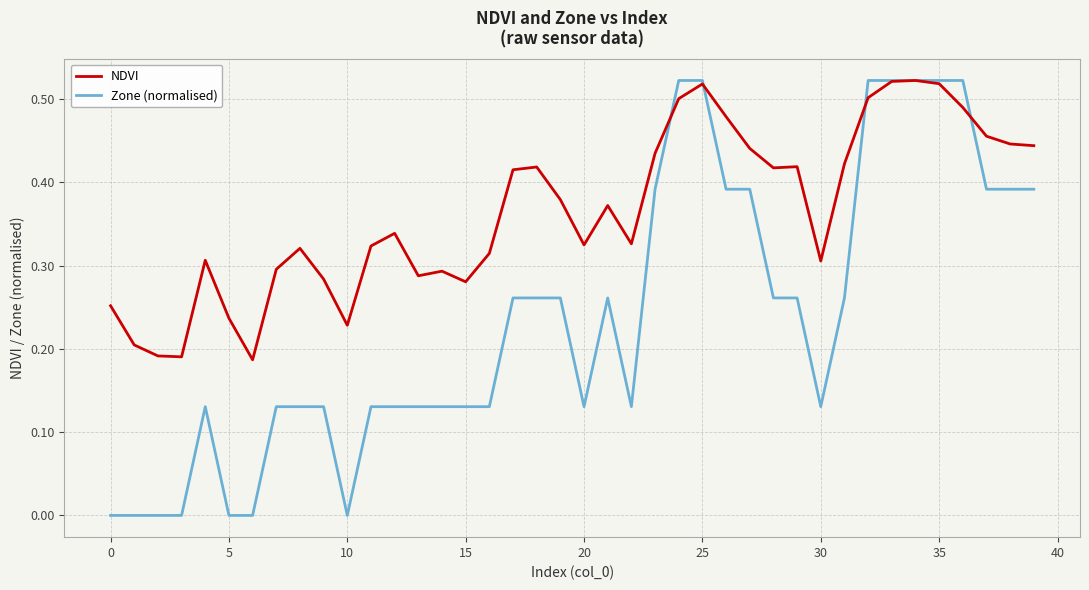

Which series has the largest range (max minus min)?

Zone (normalised)